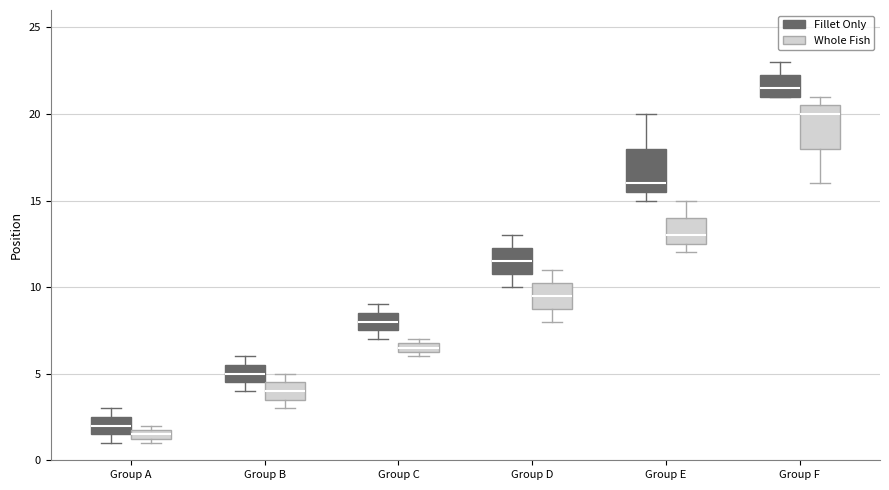

Where is the lower edge of the box for Group F (Whole Fish) on the y-axis? The values are not printed on the chart, so give them approximately, as read against the axis.

18.0